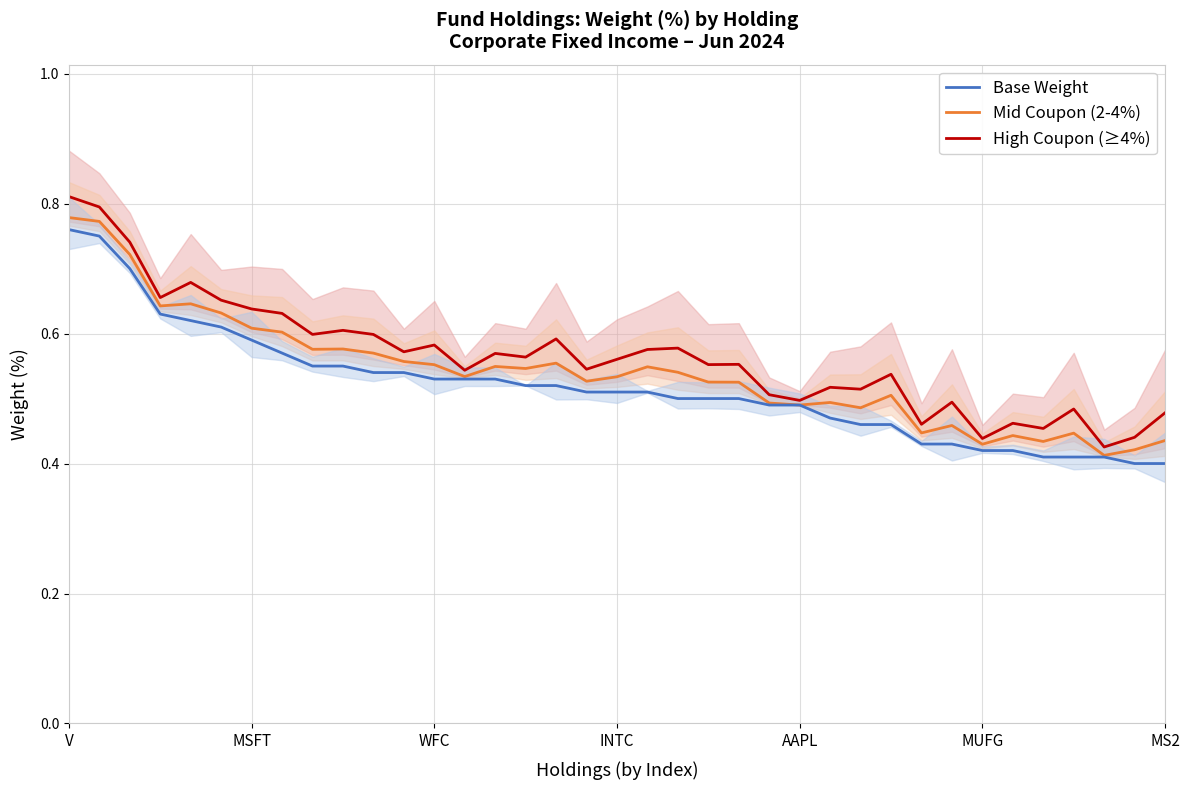

What is the value of the Mid Coupon (2-4%) point at the 15th from the left?

0.5